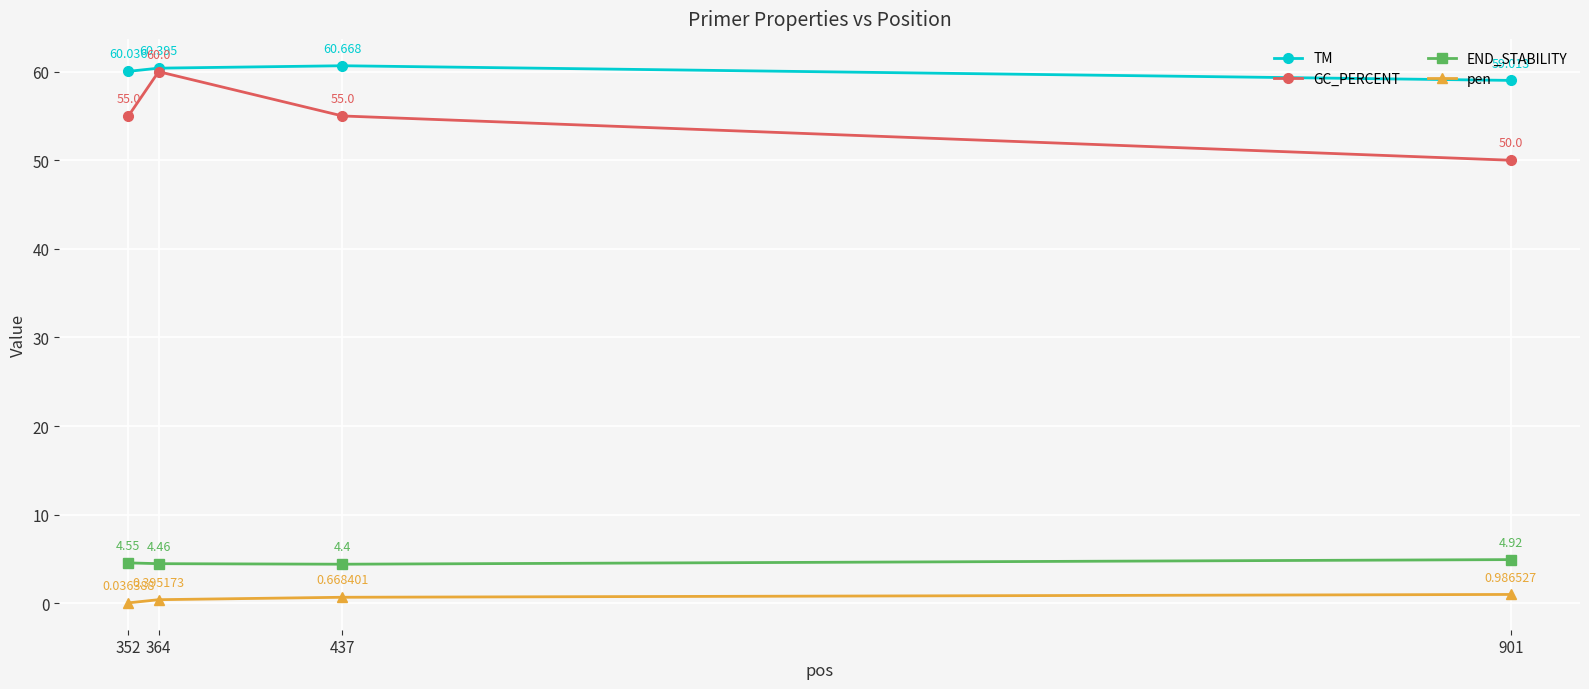

True or false: GC_PERCENT has more than 1 interior local peaks.

False